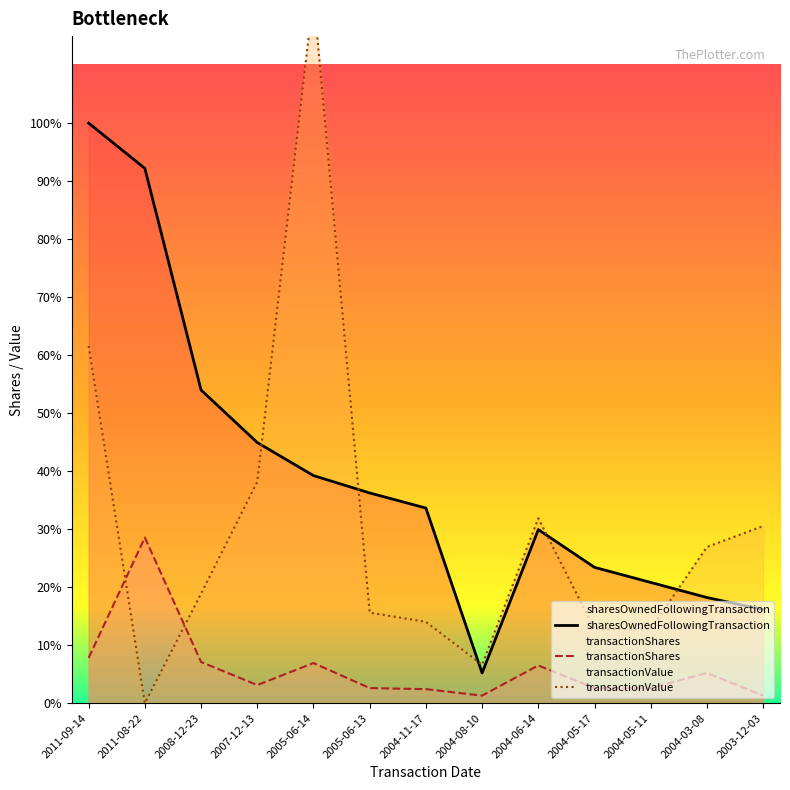

Where does the sharesOwnedFollowingTransaction series first go above 12929?

2011-09-14